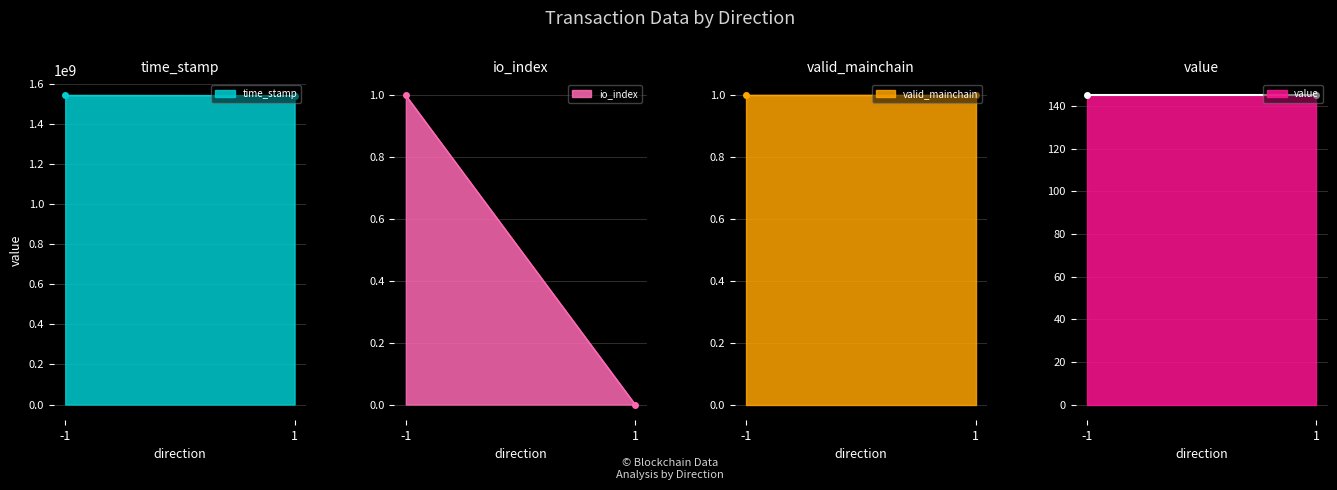

How many lines are shown in the chart?

4